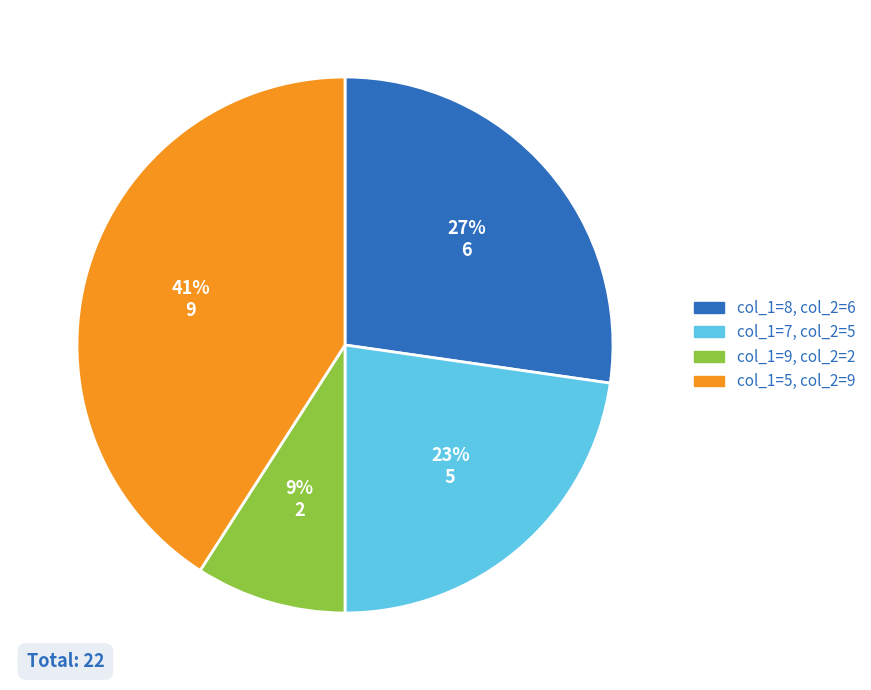

To the nearest percent, what portion does col_1=9, col_2=2 represent?

9%